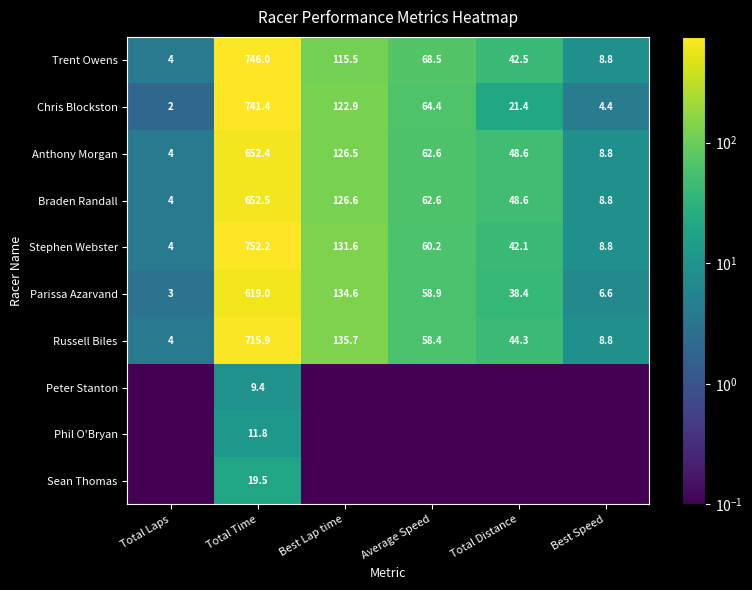

The Stephen Webster series shows 131.6 at Best Lap time. True or false?

True